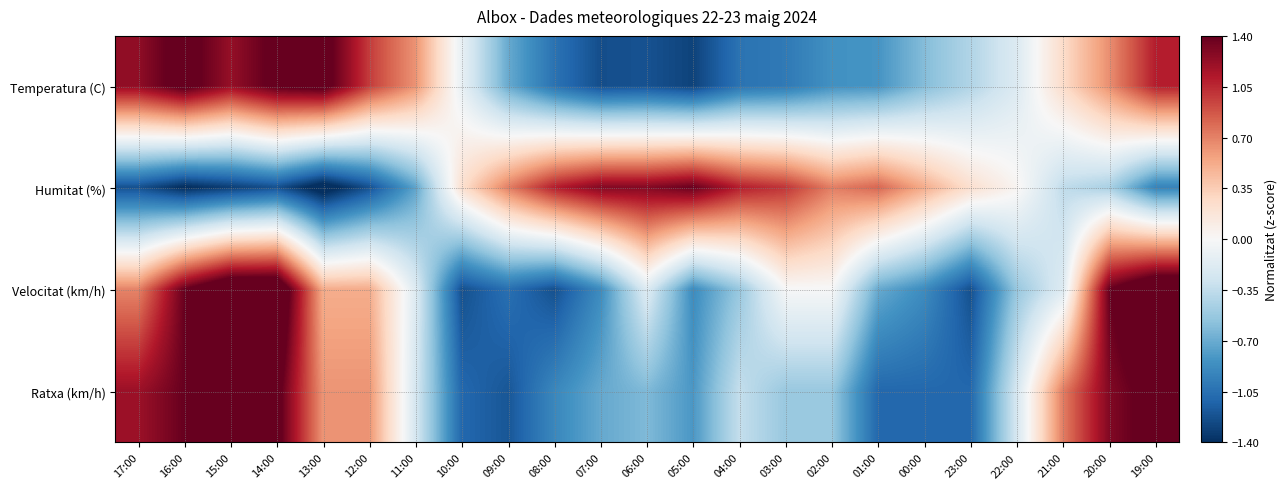

Which category has the lowest value across all series?

13:00